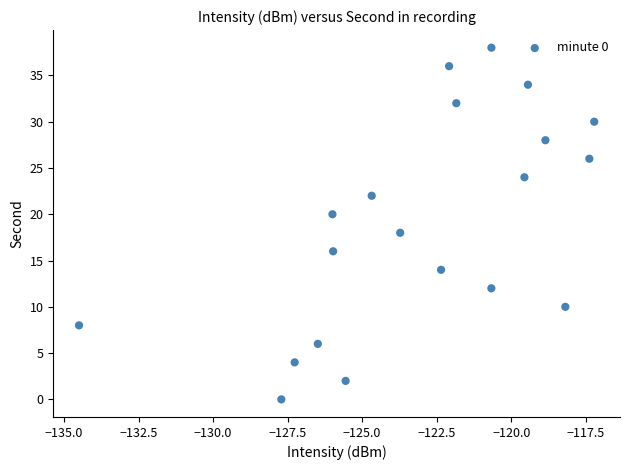

What is the range of Y values (max minus min)?

38